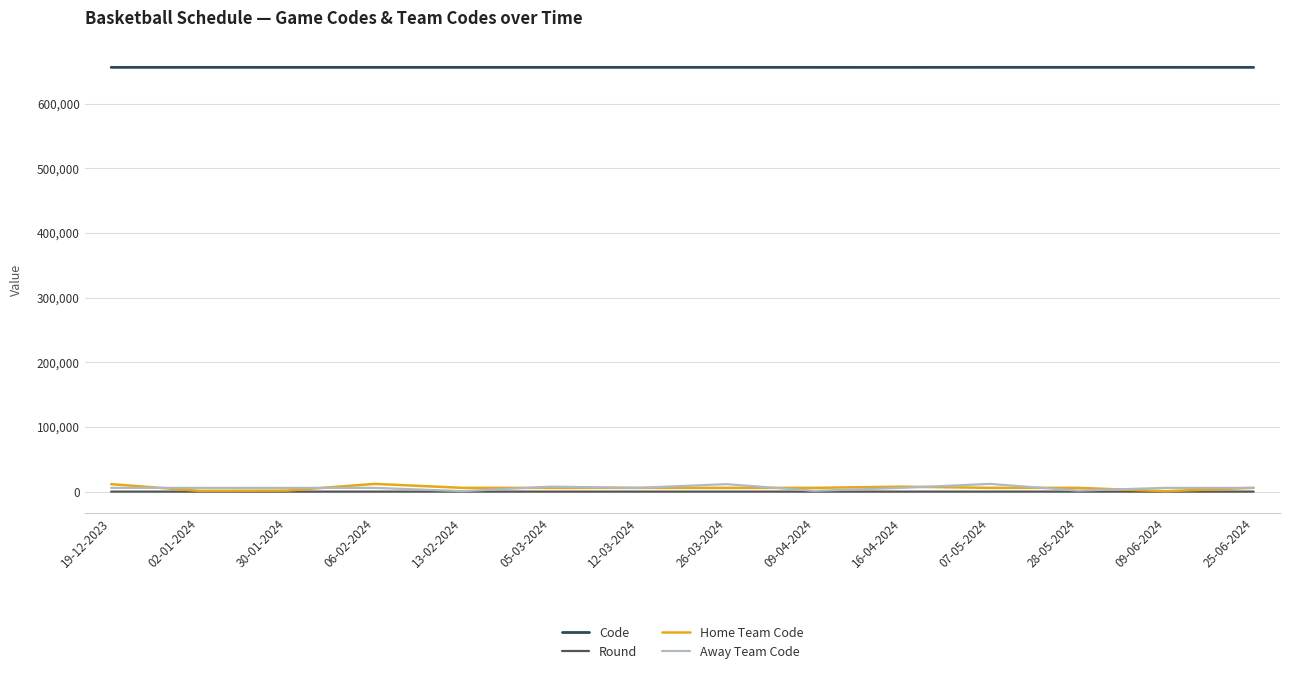

How many lines are shown in the chart?

4